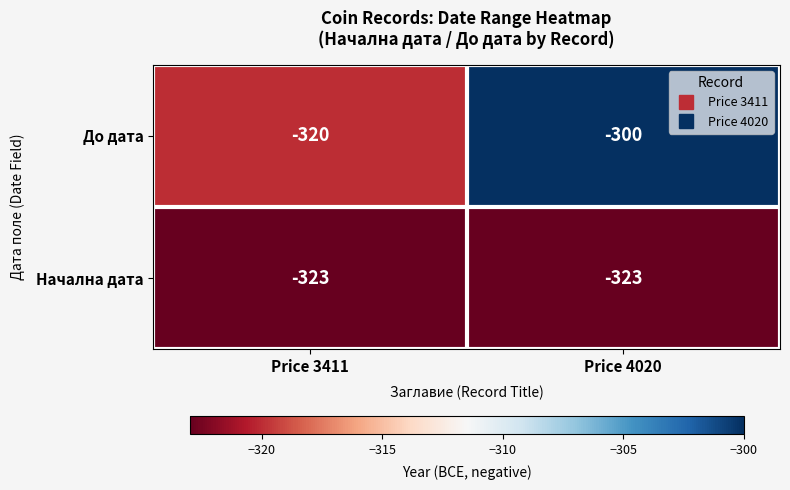

What is the minimum value for До дата?

-320